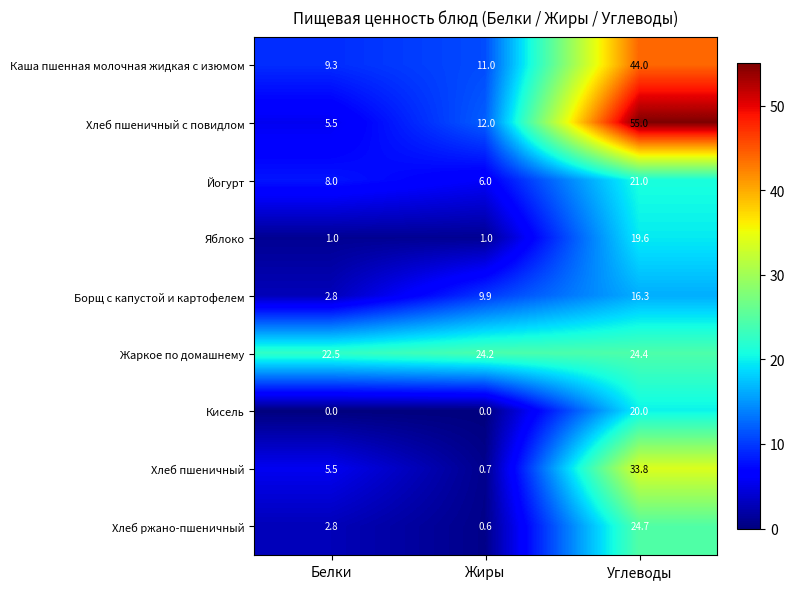

What is the average value of the Борщ с капустой и картофелем series?

9.7